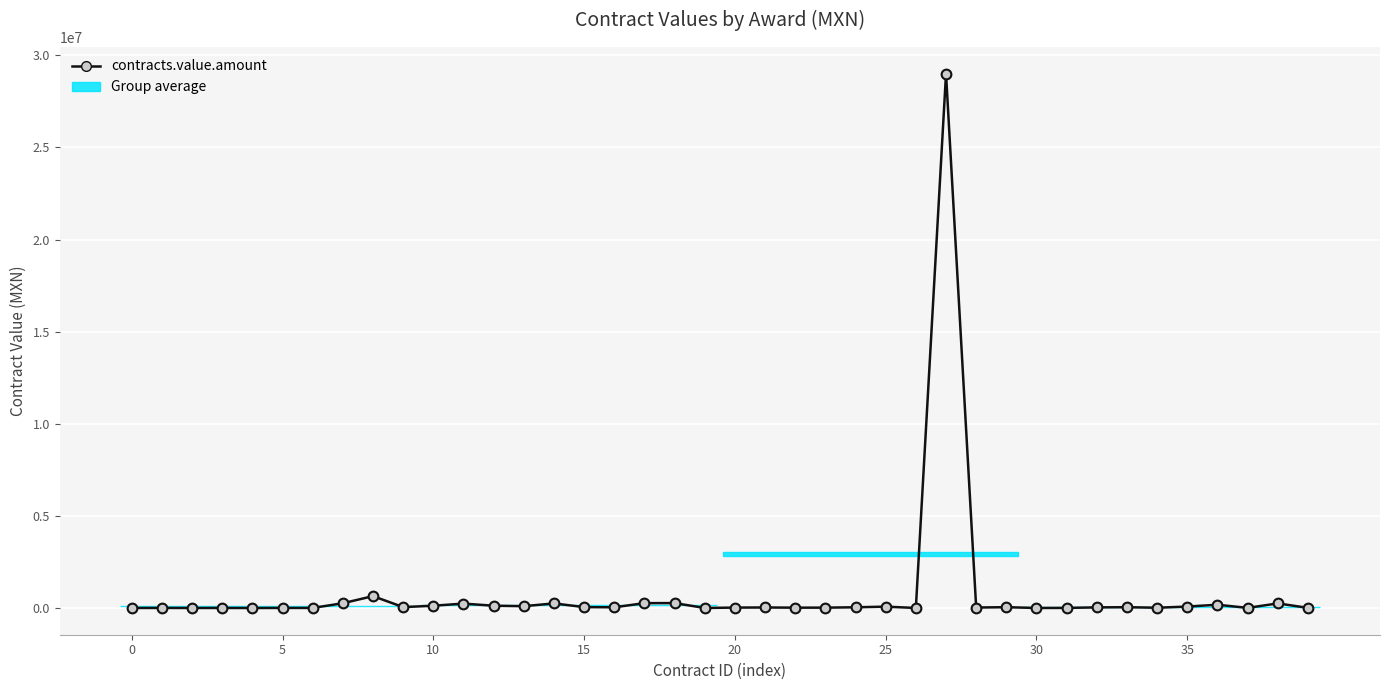

What is the change in value from 20 to 30?

+1417.0